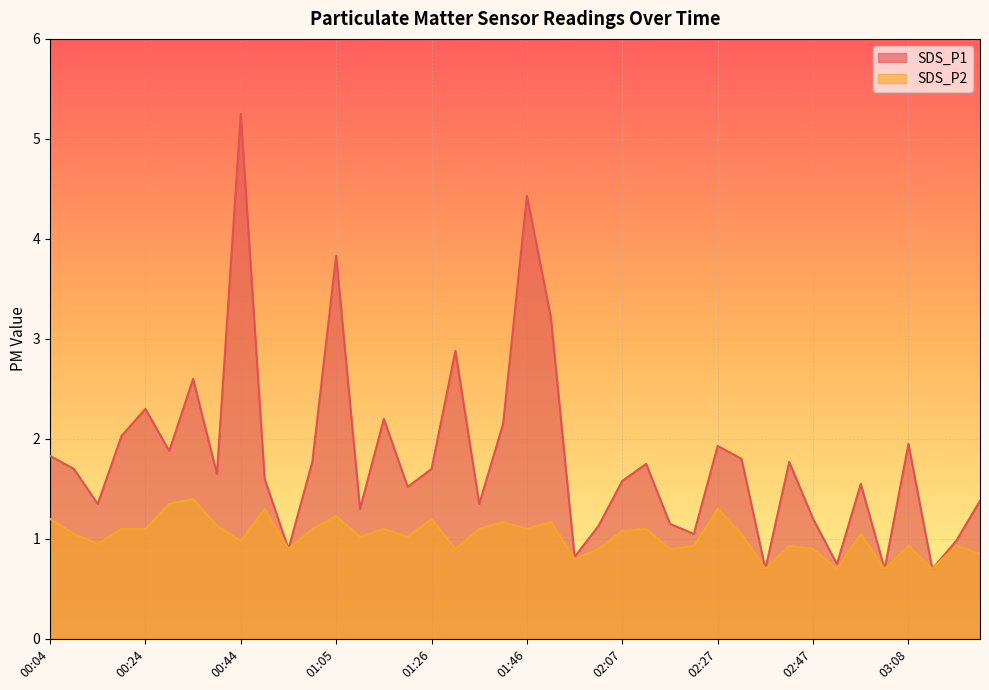

List the series in order of their peak value, lowest first.

SDS_P2, SDS_P1